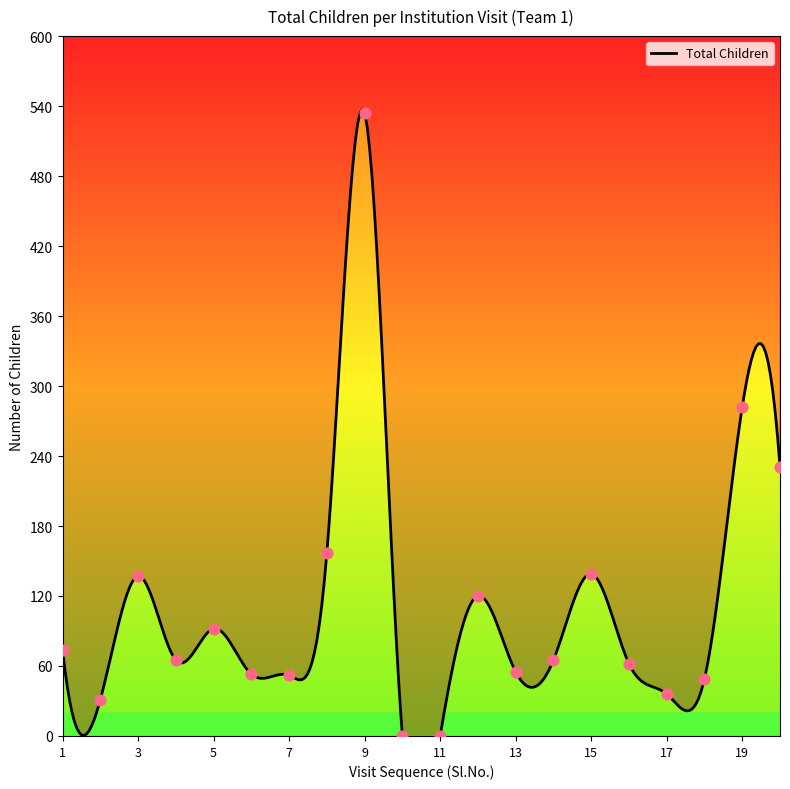

Between 4 and 15, which is larger?

15